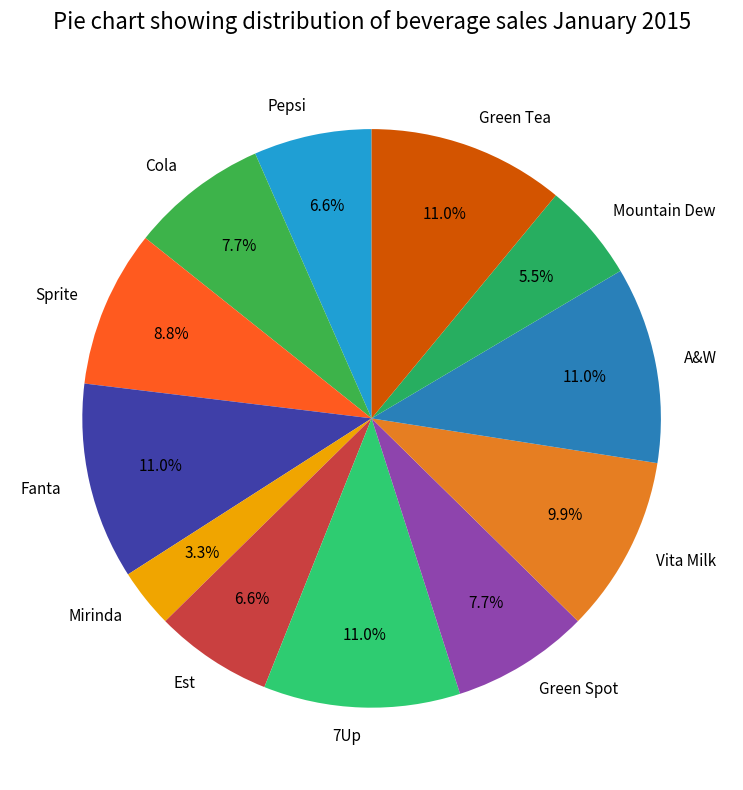

What is the ratio of the value at Mountain Dew to the value at A&W?

0.5